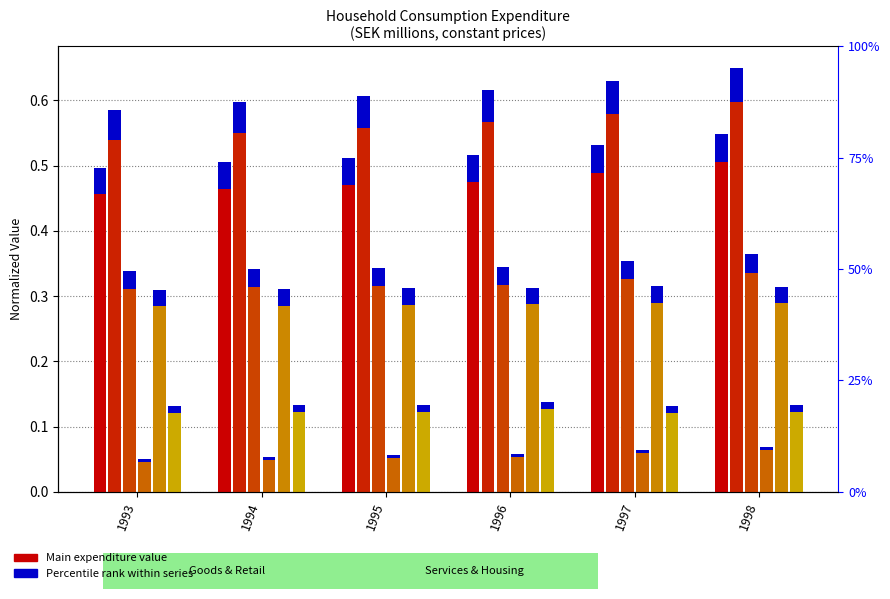

Which series changed the most between 1994 and 1998?

Services